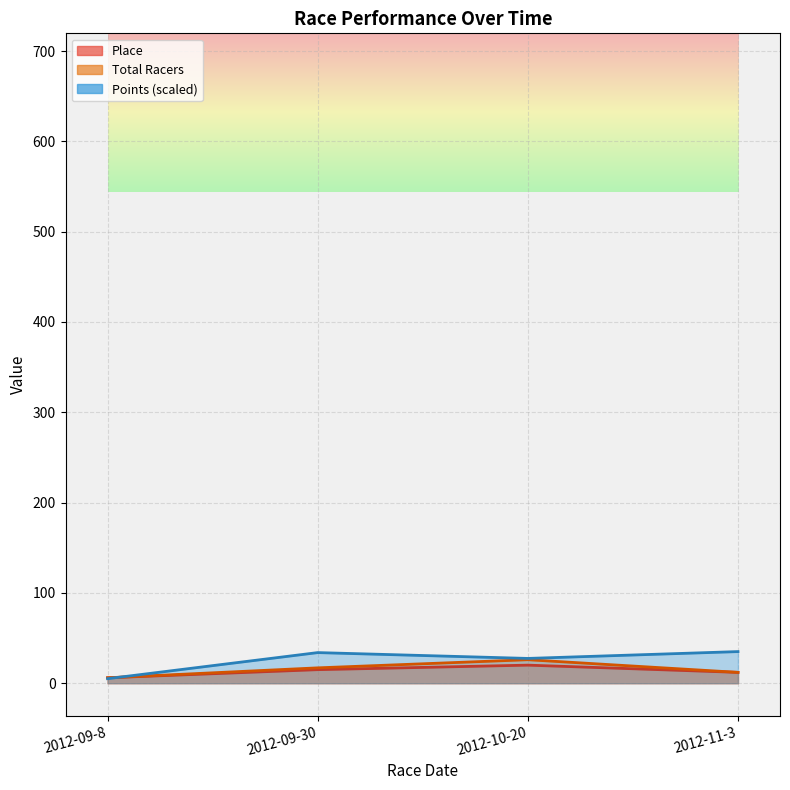

In Points, how many points are higher than both neighbors (excluding endpoints)?

1